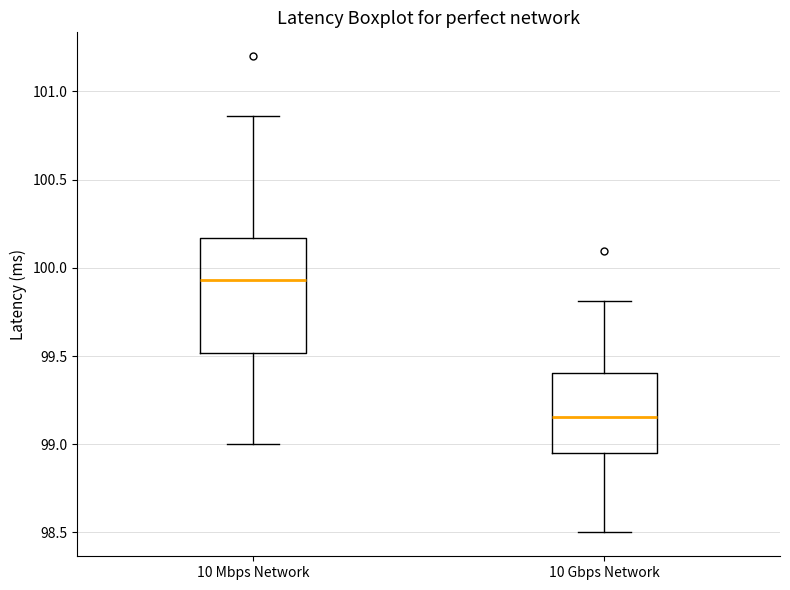

Which box is the tallest, from its lower edge to its upper edge?

10 Mbps Network